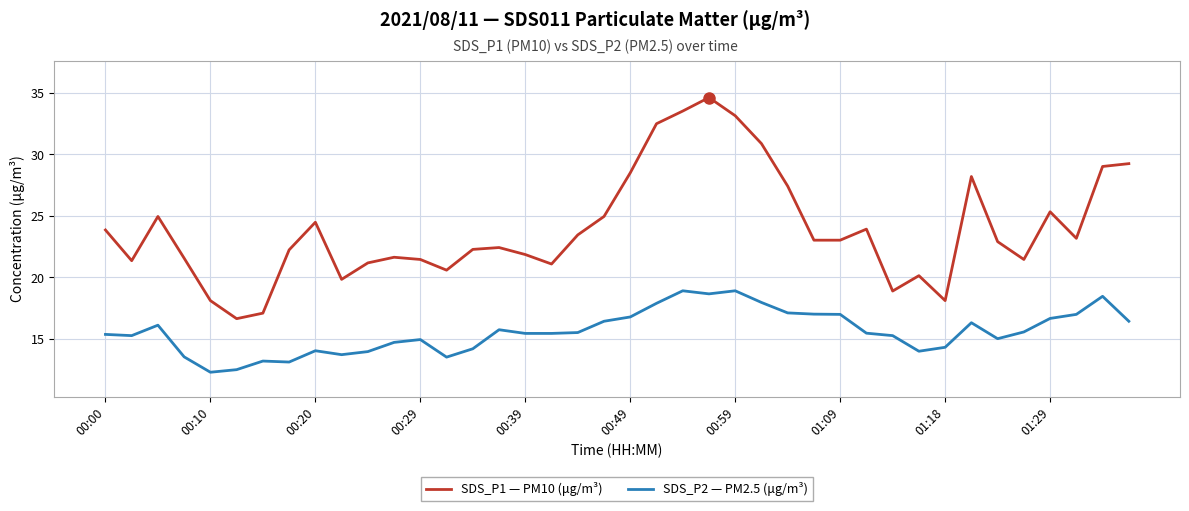

Count the number of categories in the chart.

40